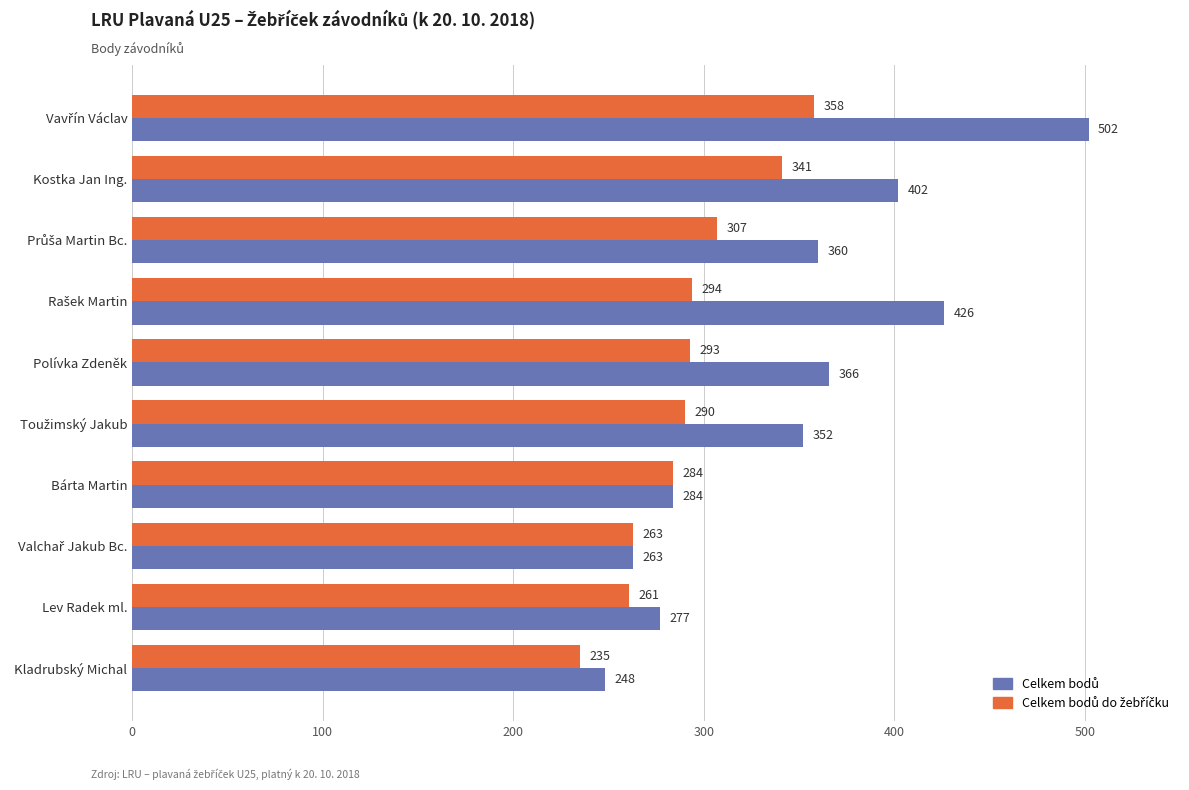

At how many categories does at least one series exceed 311?

6